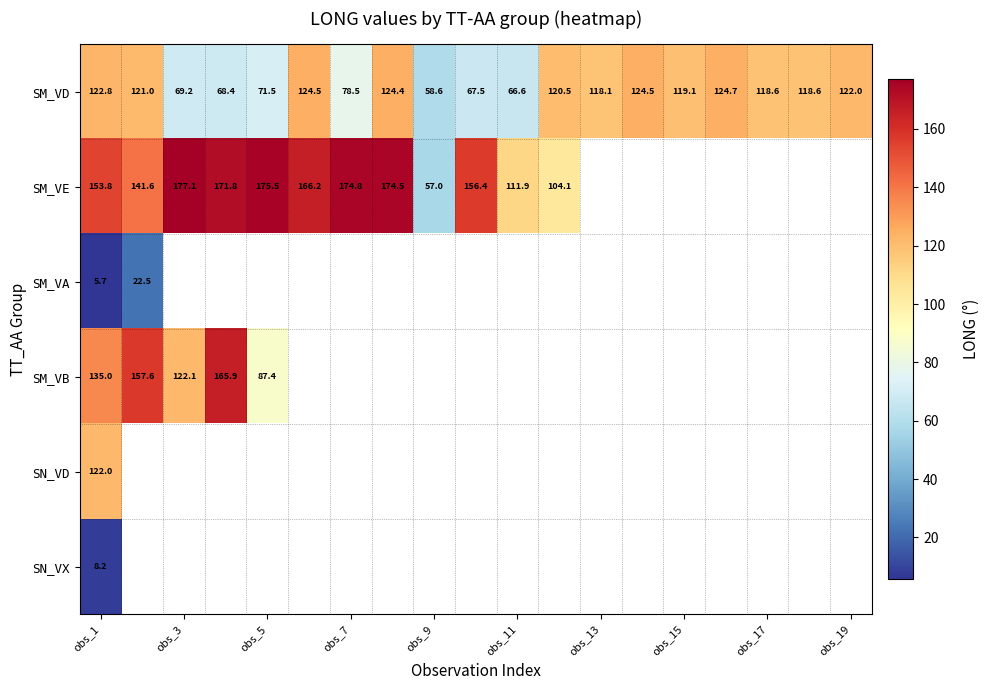

What is the average value of the SM_VD series?

102.1